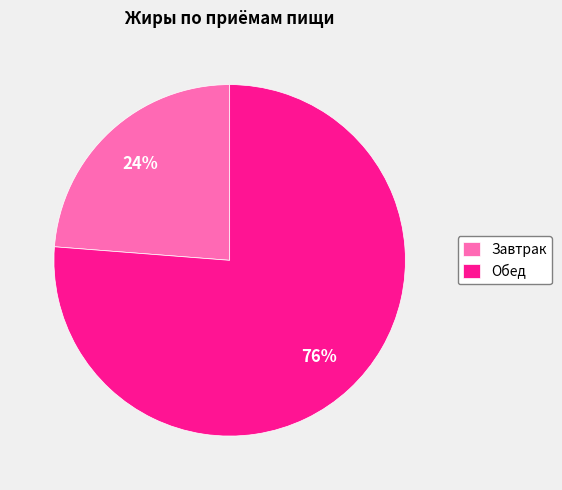

What percentage is the Завтрак slice, to the nearest percent?

24%